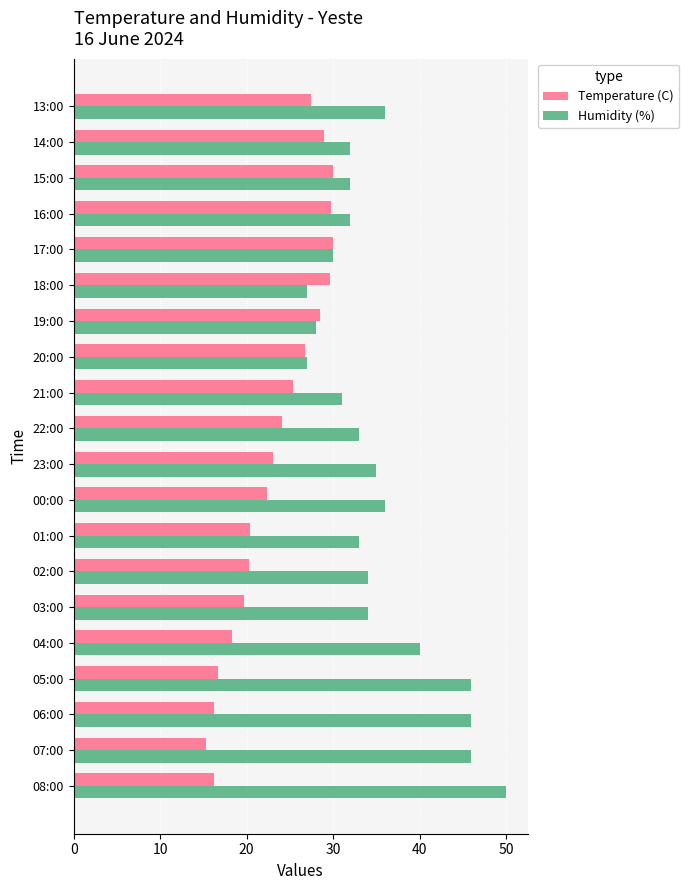

Which series has the largest total across all categories?

Humidity (%)